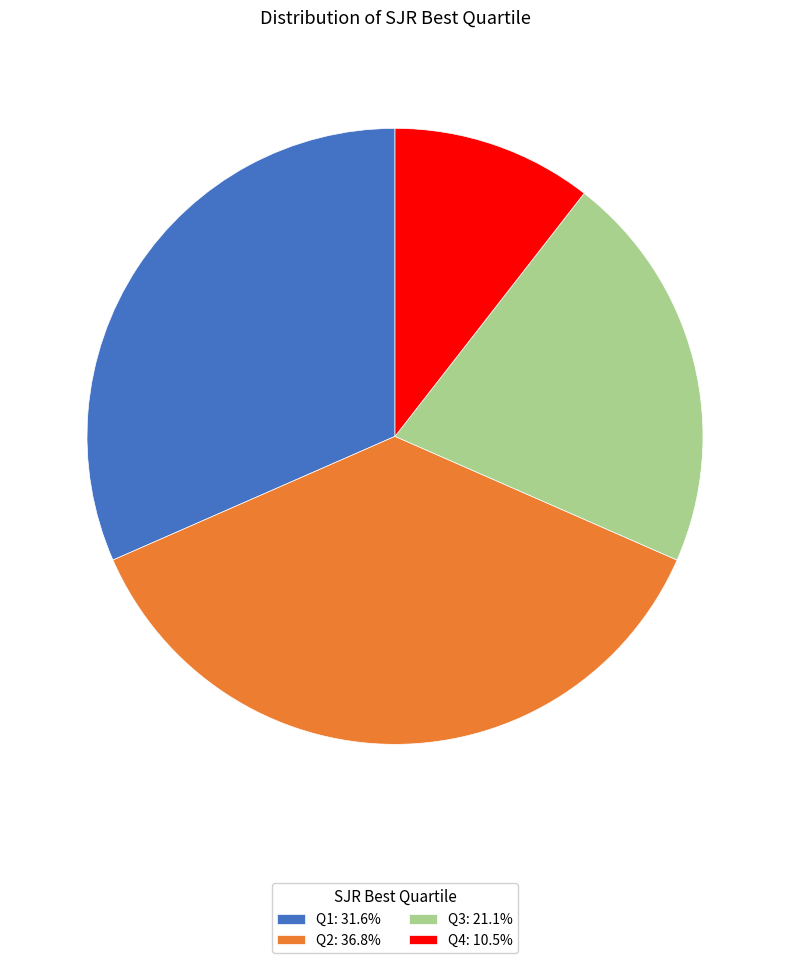

Approximately how many times larger is the value at Q3 compared to Q2?

0.6